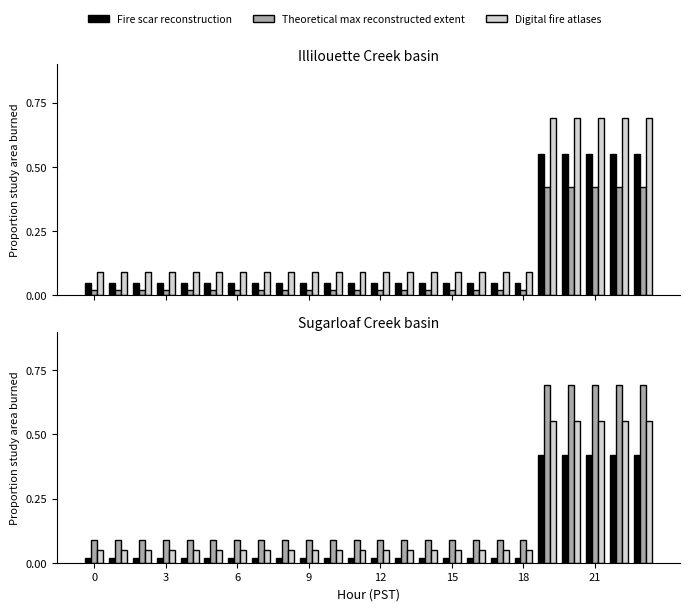

What is the difference between the second highest and second lowest values in the Theoretical max reconstructed extent series?

0.6